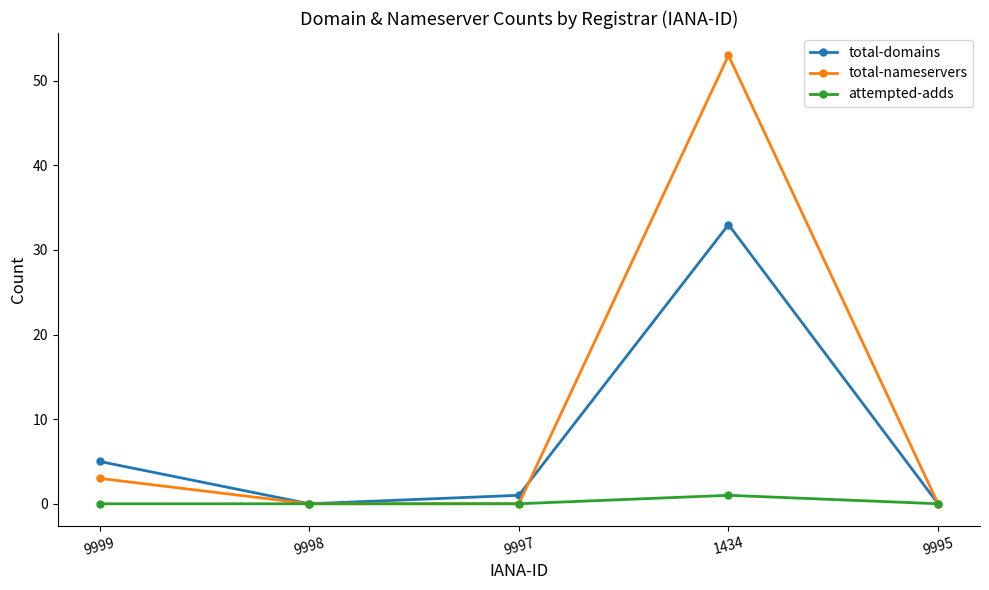

What is the label of the 1st point from the right?

9995